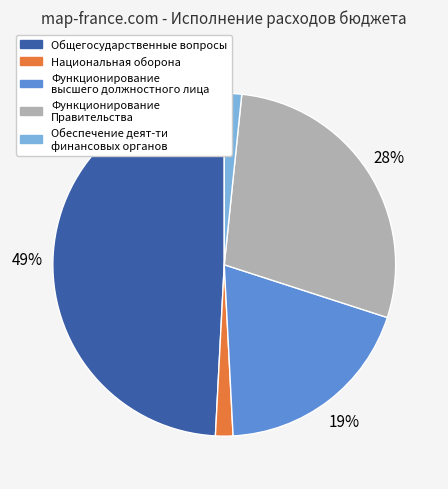

Is there a majority slice in this chart?

No